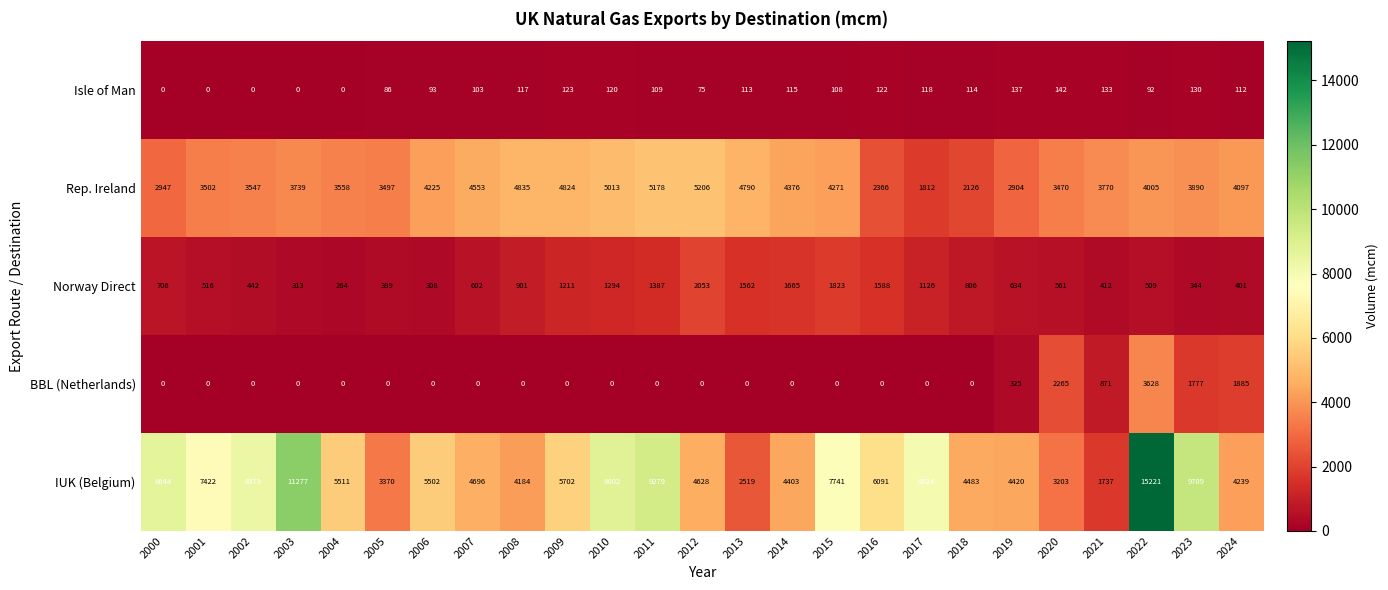

What is the spread (max minus min) of values at 2006?

5502